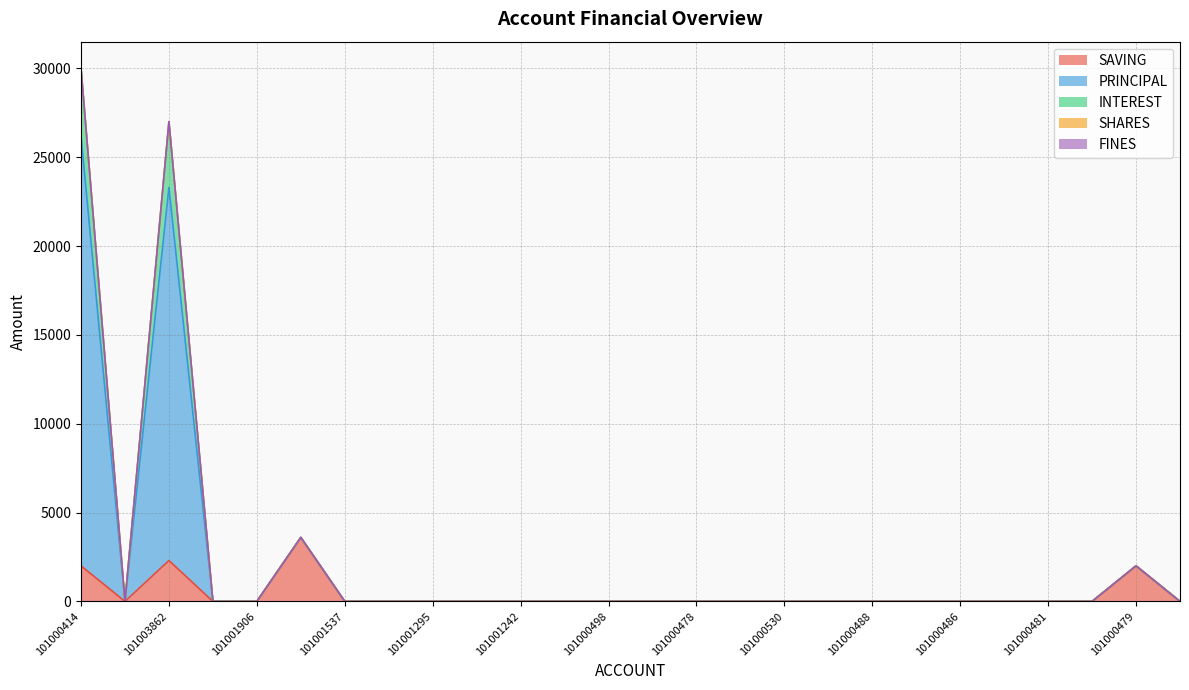

Count the number of categories in the chart.

26